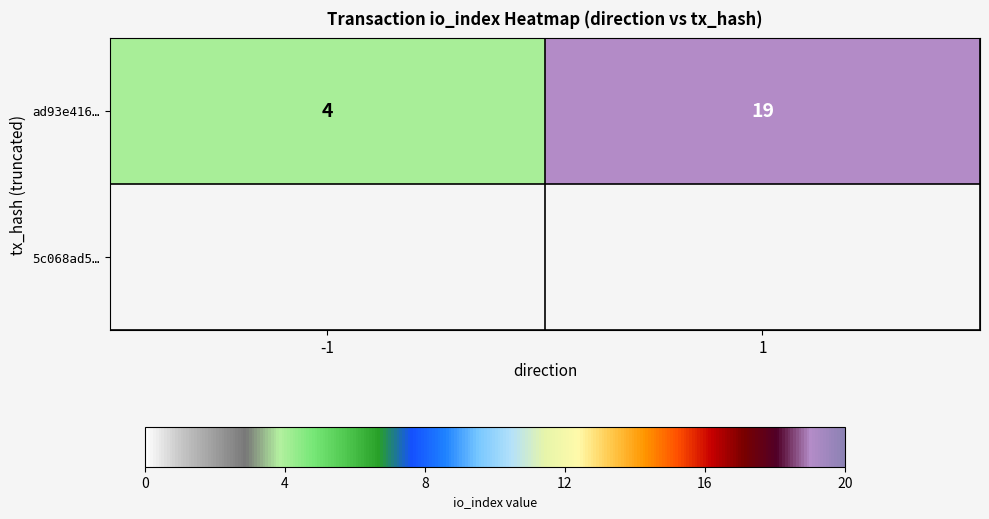

What is the difference between the values at 1 and -1?

15